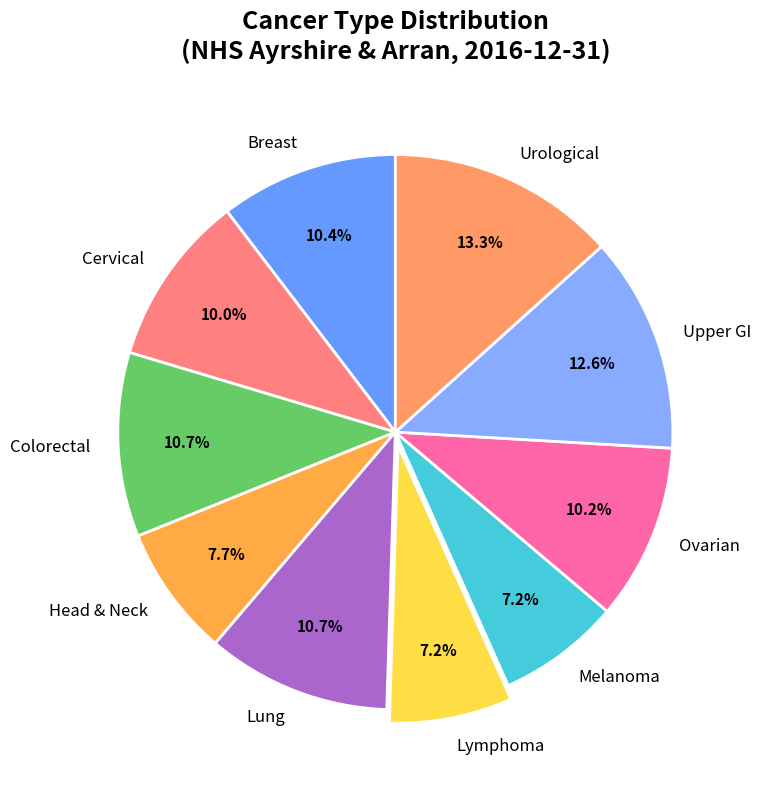

Which slice is the largest?

Urological